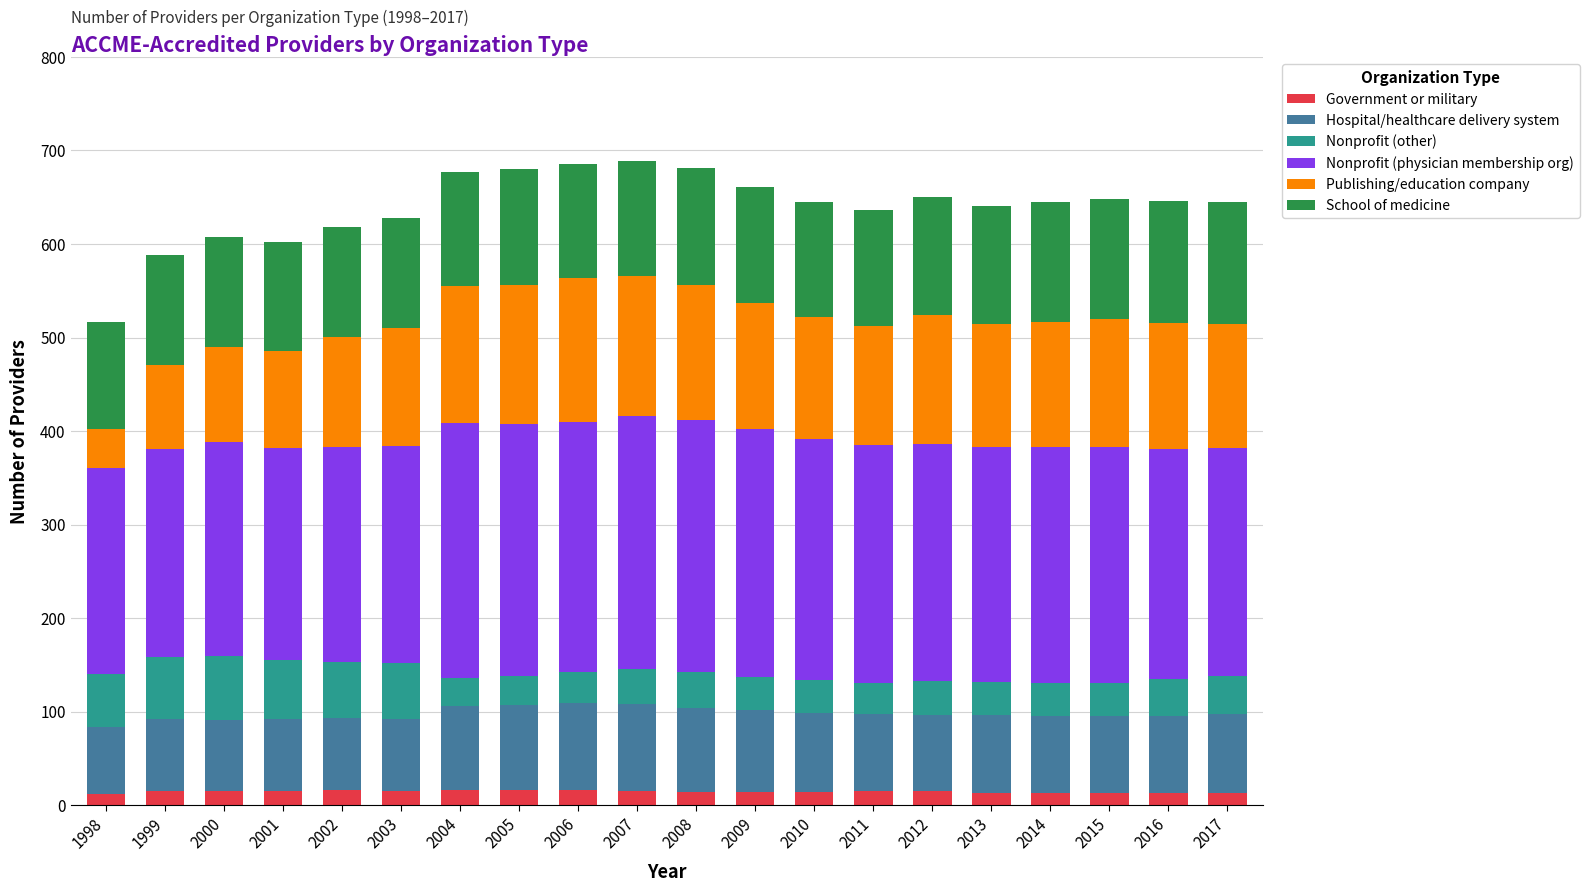

True or false: Government or military has a value of 16 at 2002.

True